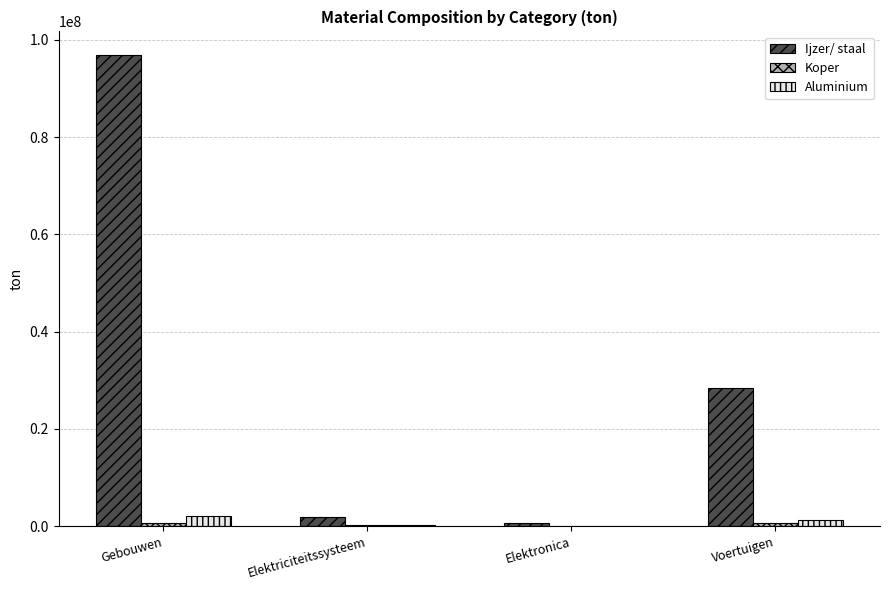

Which label corresponds to the largest value in the chart?

Gebouwen